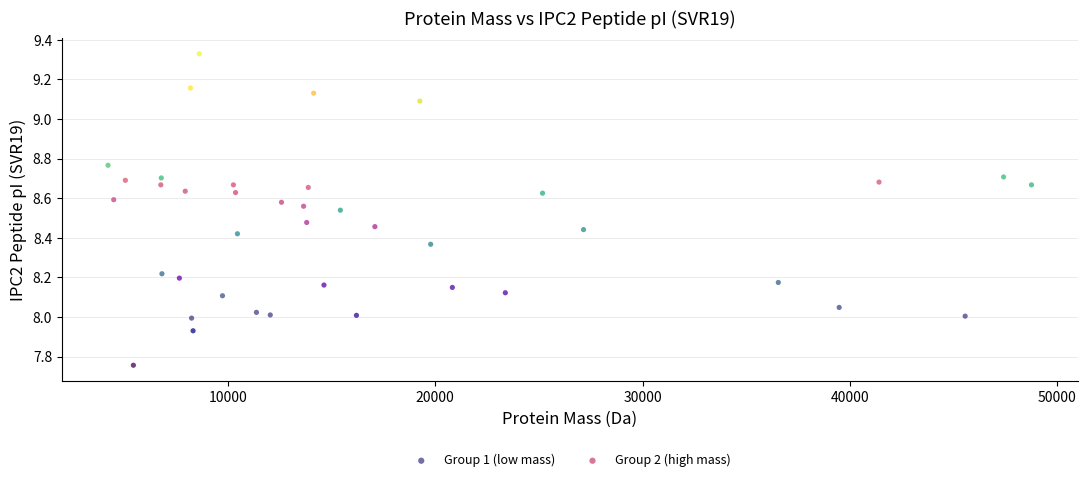

Which series contains the lowest Y value?

Group 1 (low mass)